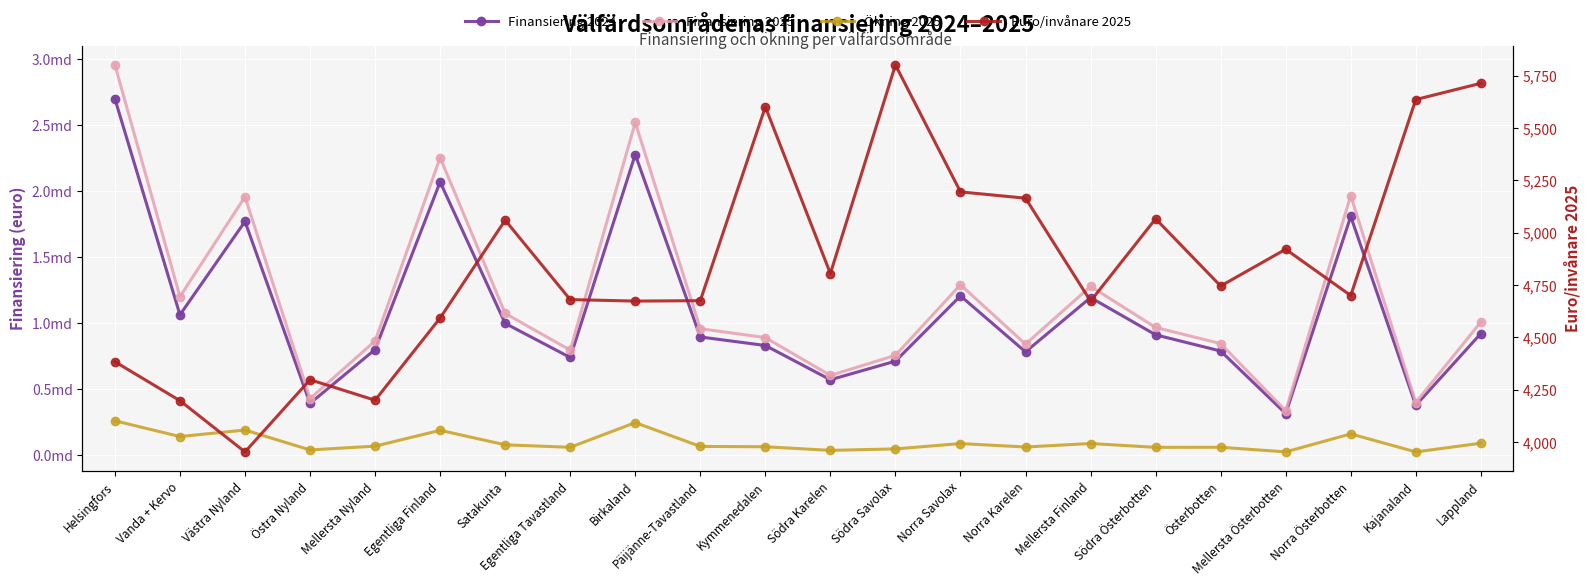

True or false: Ökning 2025 and Euro/invånare 2025 cross at least once.

False